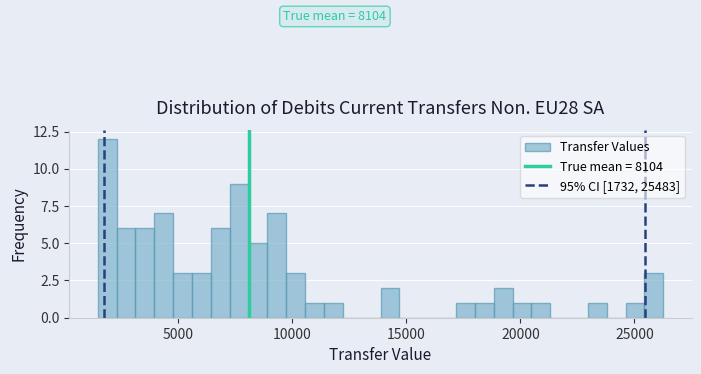

Around what value on the x-axis is the tallest bar? Give the approximate position of its centre, as read against the axis.

2000